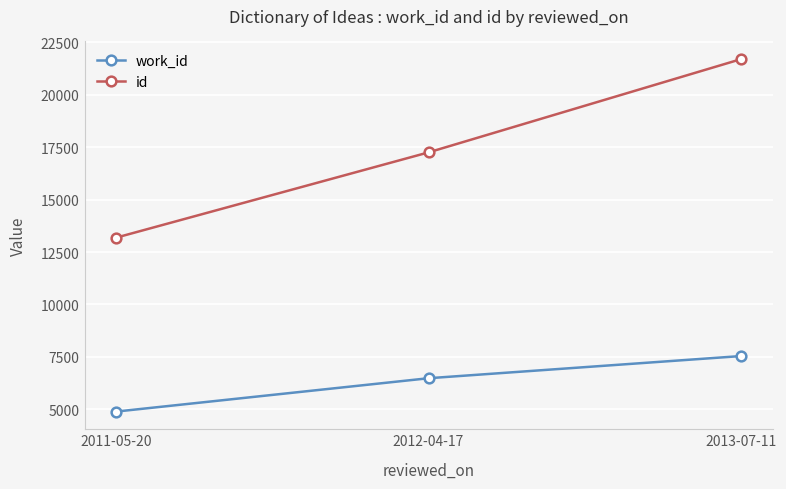

What is the spread (max minus min) of values at 2012-04-17?

10767